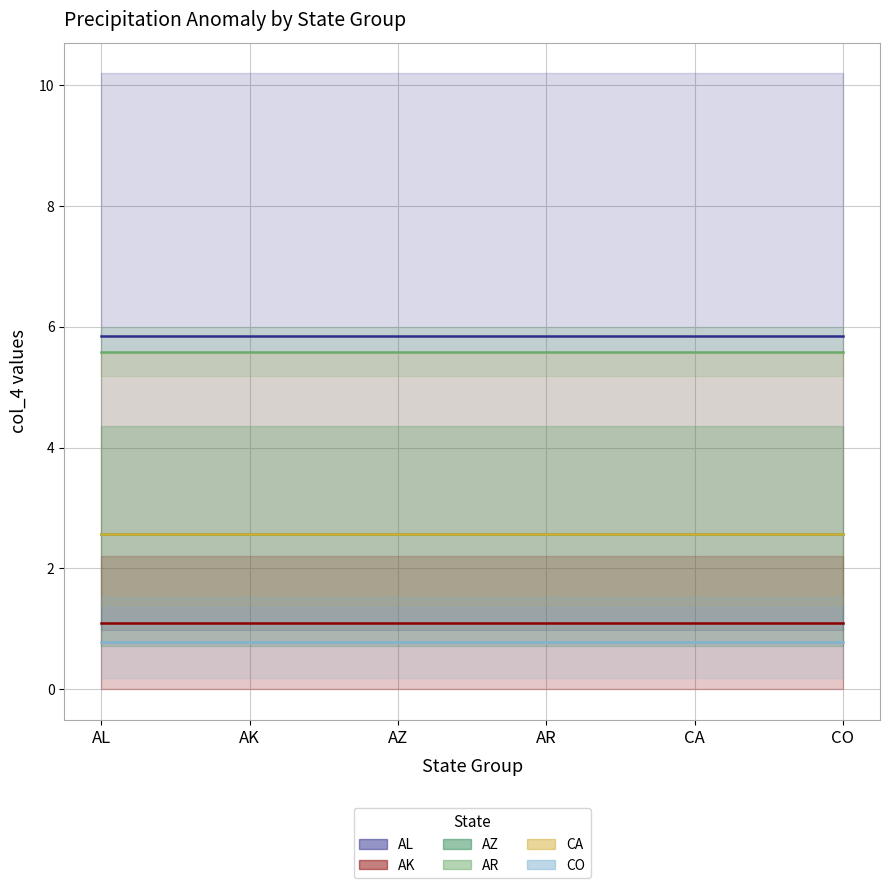

Between AZ and AR, which series saw the biggest shift?

AL